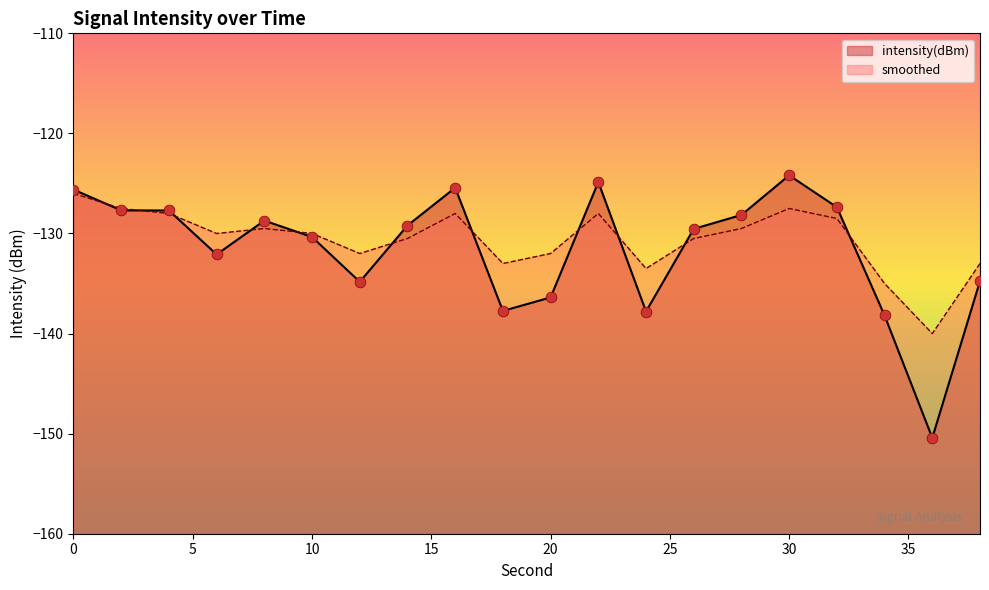

Is the value of smoothed at 24 greater than the value of intensity(dBm) at 18?

Yes